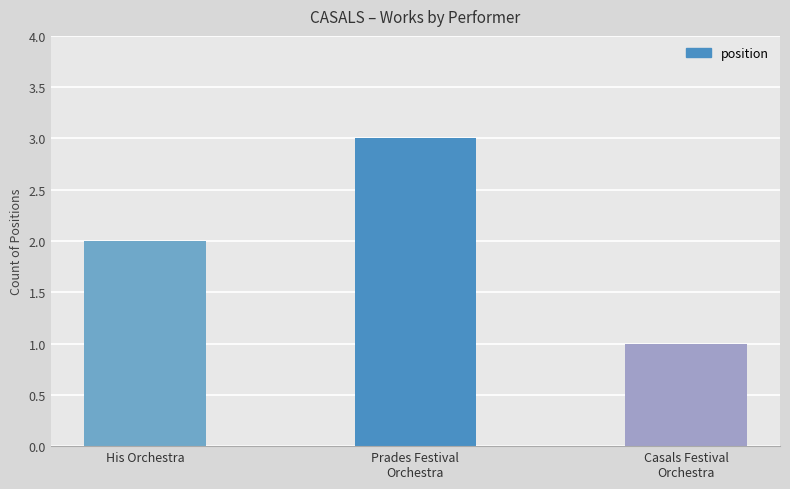

What is the sum of all values?

6